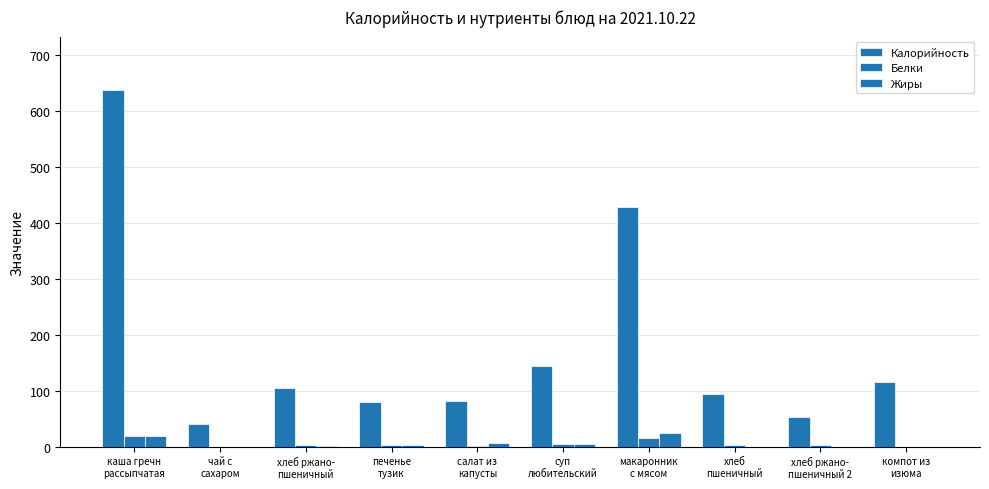

Rank the series by their maximum value, from highest to lowest.

Калорийность, Жиры, Белки